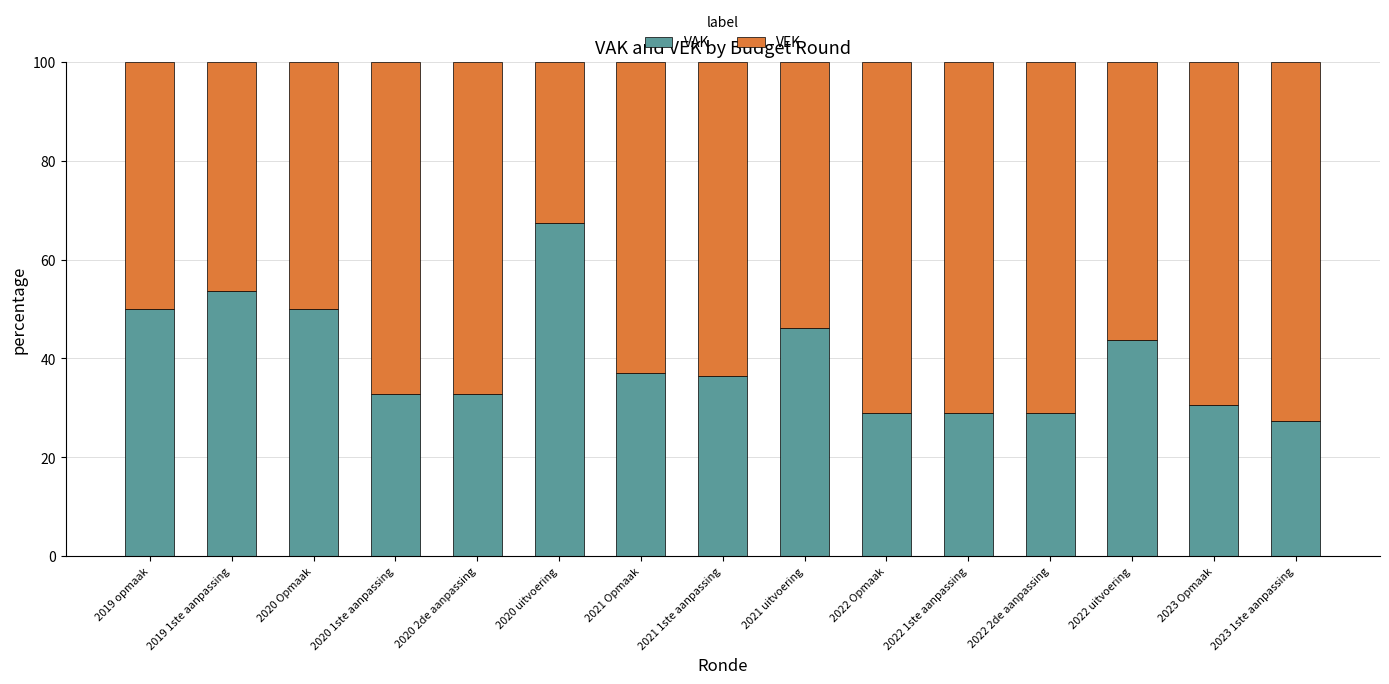

What are all the series names shown in the legend?

VAK, VEK